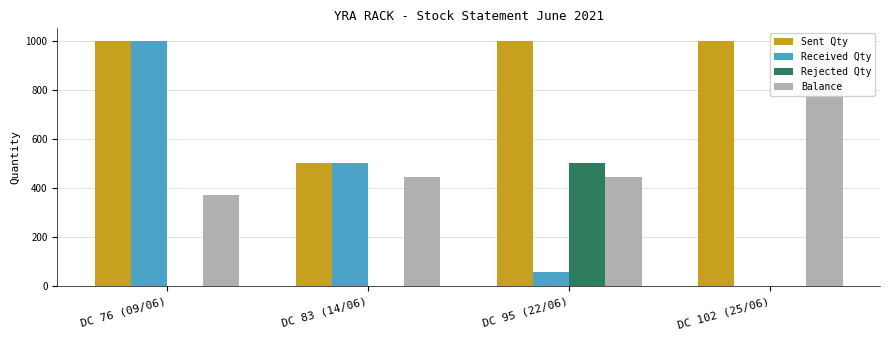

At which category does the chart reach its peak across all series?

DC 76 (09/06)